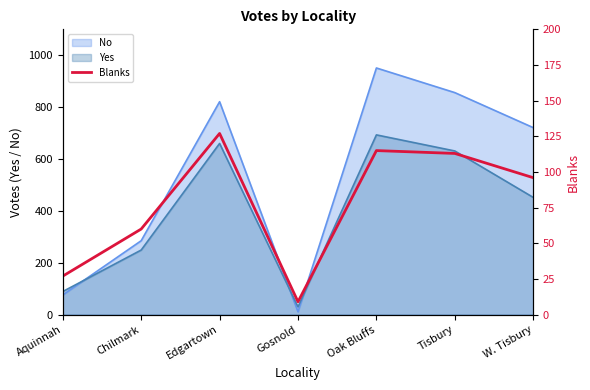

Reading left to right, what are all the values shown in this chart?

Aquinnah=27	Chilmark=60	Edgartown=127	Gosnold=9	Oak Bluffs=115	Tisbury=113	W. Tisbury=96